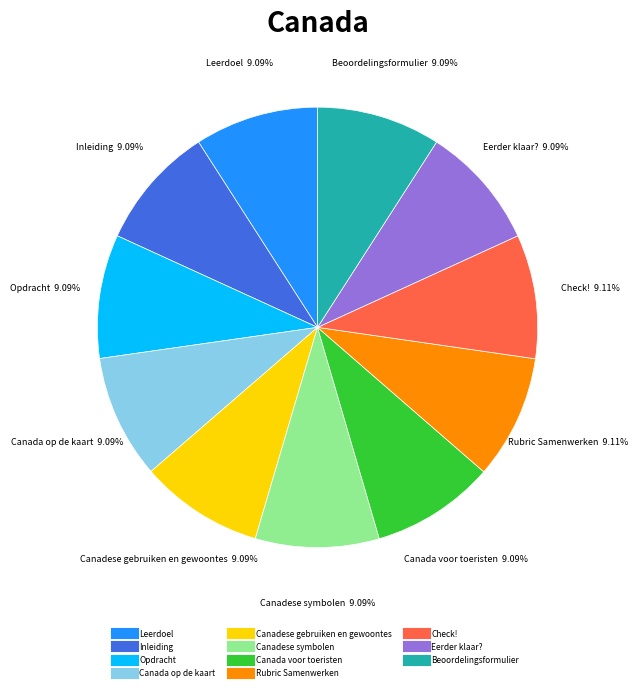

Is there a majority slice in this chart?

No